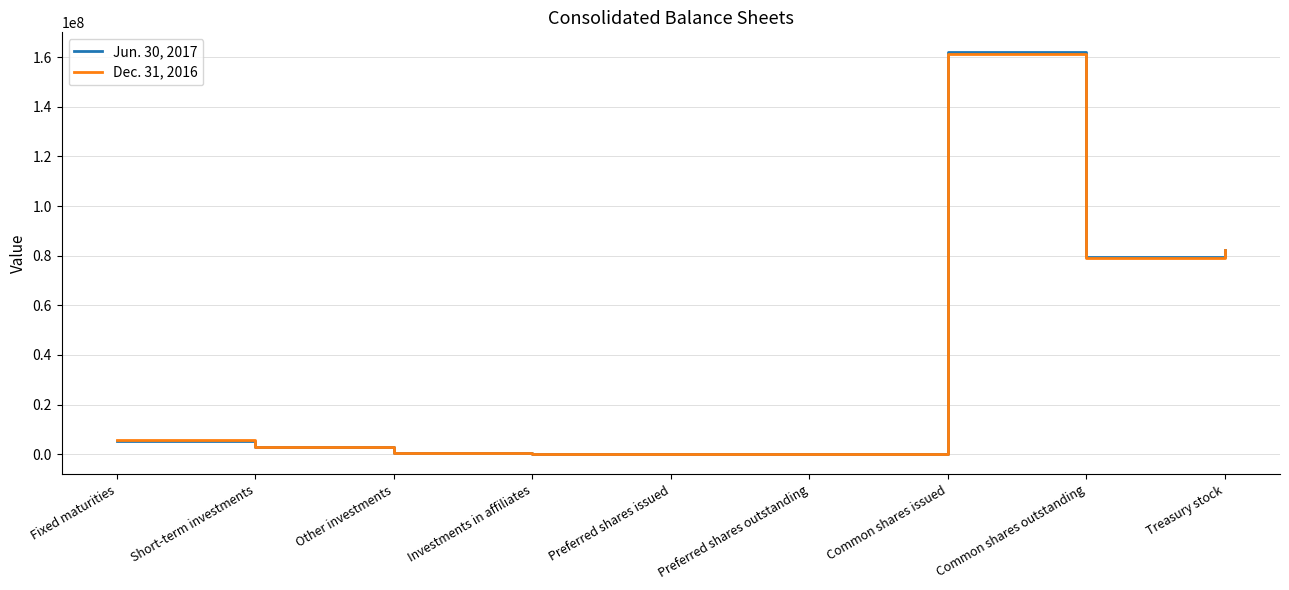

What is the difference between the second highest and second lowest values in the Jun. 30, 2017 series?

82399774